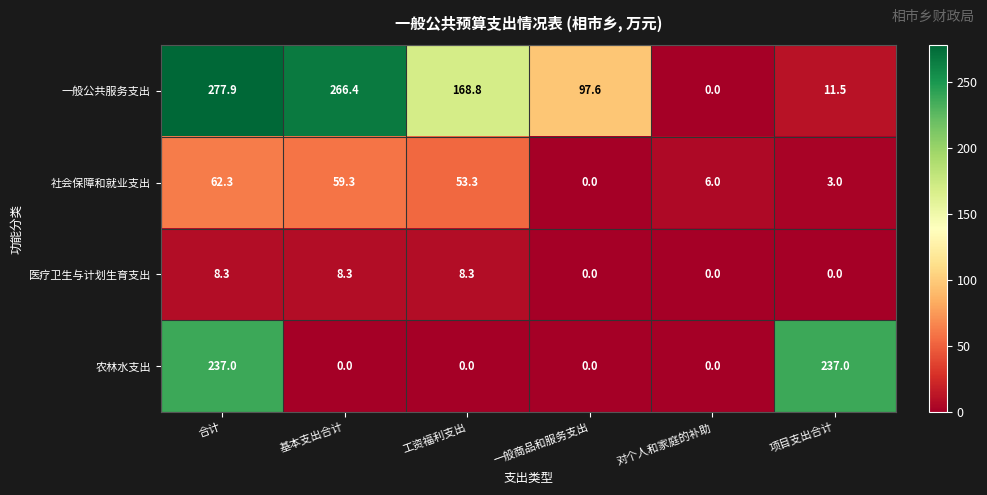

What is the sum of the 医疗卫生与计划生育支出 values at 一般商品和服务支出 and 合计?

8.3